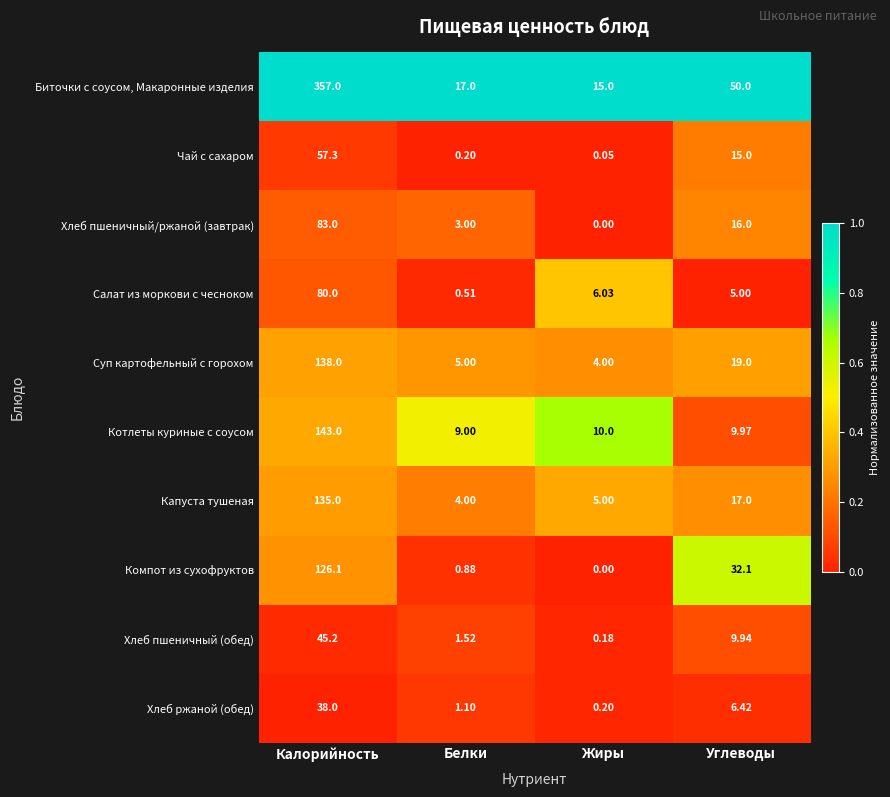

Rank the series by their maximum value, from highest to lowest.

Биточки с соусом, Макаронные изделия, Котлеты куриные с соусом, Суп картофельный с горохом, Капуста тушеная, Компот из сухофруктов, Хлеб пшеничный/ржаной (завтрак), Салат из моркови с чесноком, Чай с сахаром, Хлеб пшеничный (обед), Хлеб ржаной (обед)